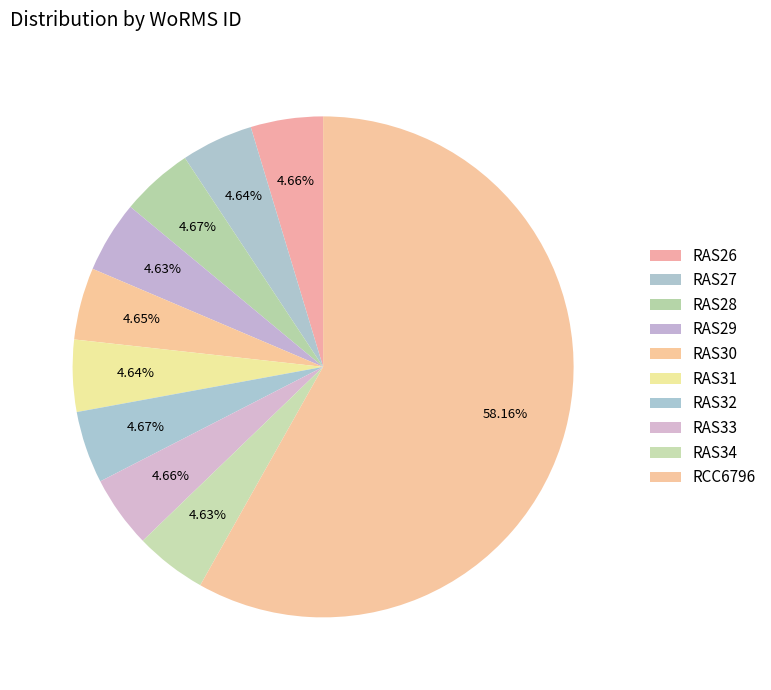

What is the largest slice in the pie chart?

RCC6796